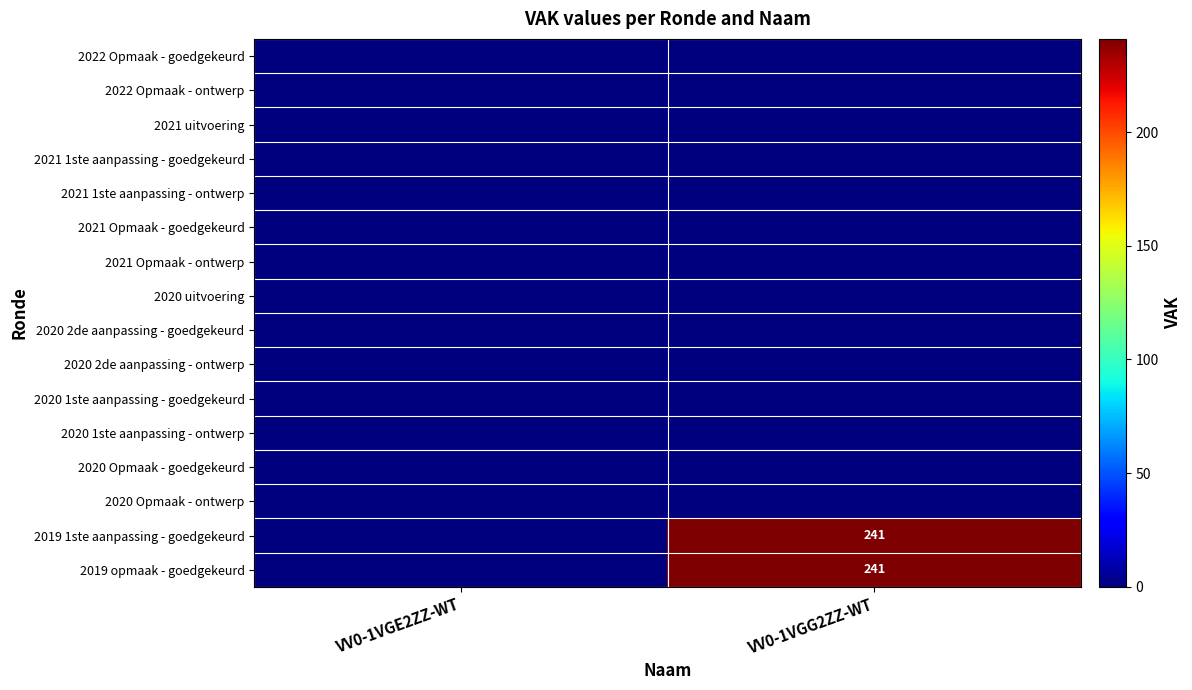

What is the difference between the 2019 opmaak - goedgekeurd values at VV0-1VGE2ZZ-WT and VV0-1VGG2ZZ-WT?

241